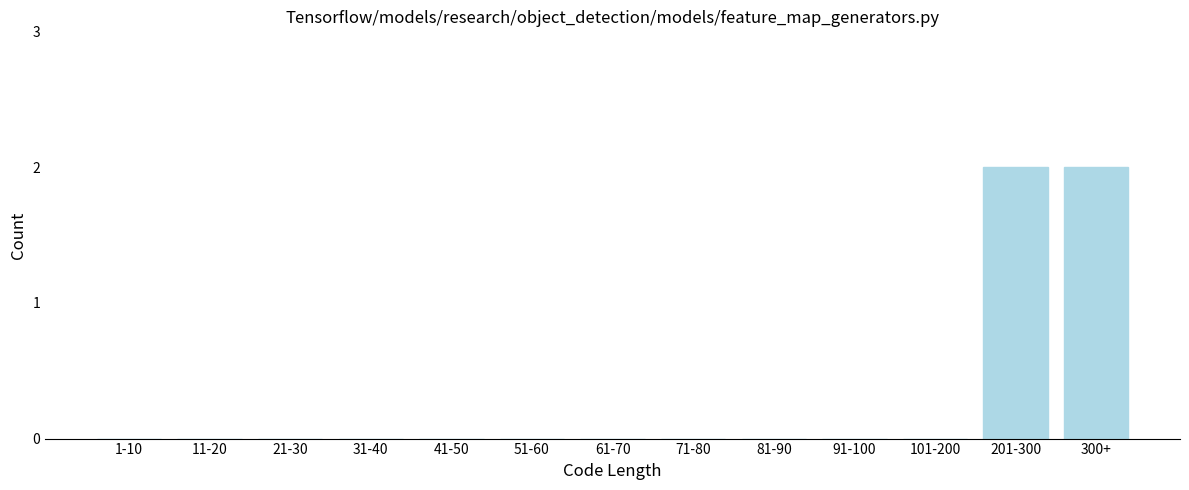

Reading left to right, extract all data points from this chart.

1-10=0	11-20=0	21-30=0	31-40=0	41-50=0	51-60=0	61-70=0	71-80=0	81-90=0	91-100=0	101-200=0	201-300=2	300+=2